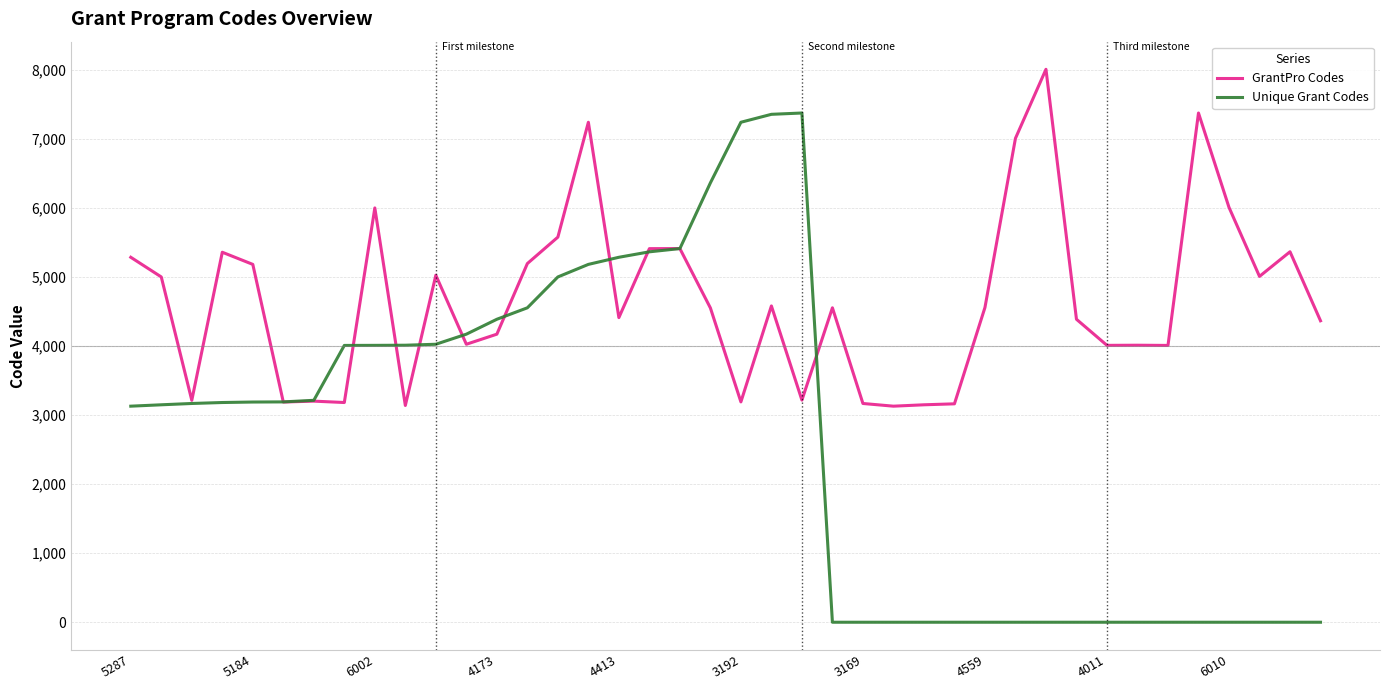

What are all the series names shown in the legend?

GrantPro Codes, Unique Grant Codes